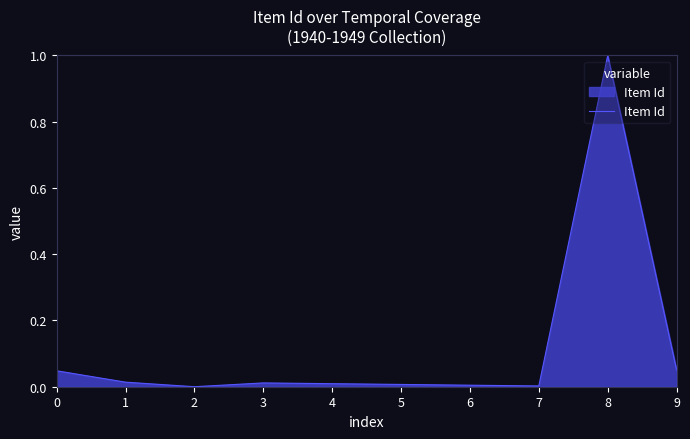

Is it true that the value at 1 is 0.0?

True